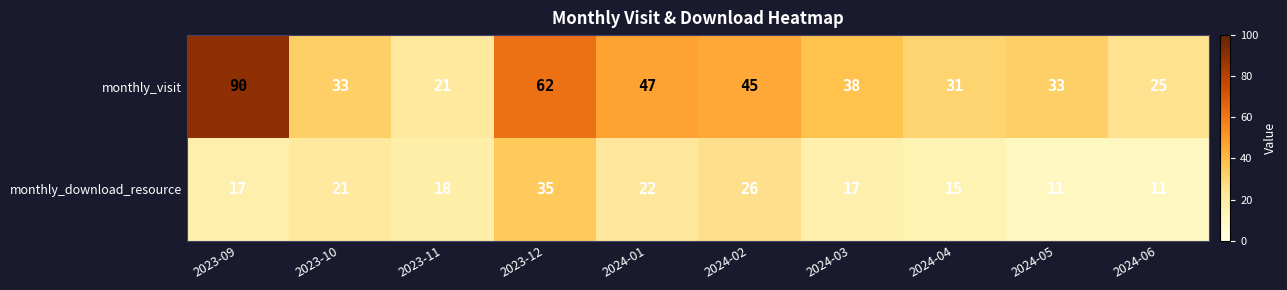

Read the monthly_download_resource value at 2024-02, to the nearest 10.

30